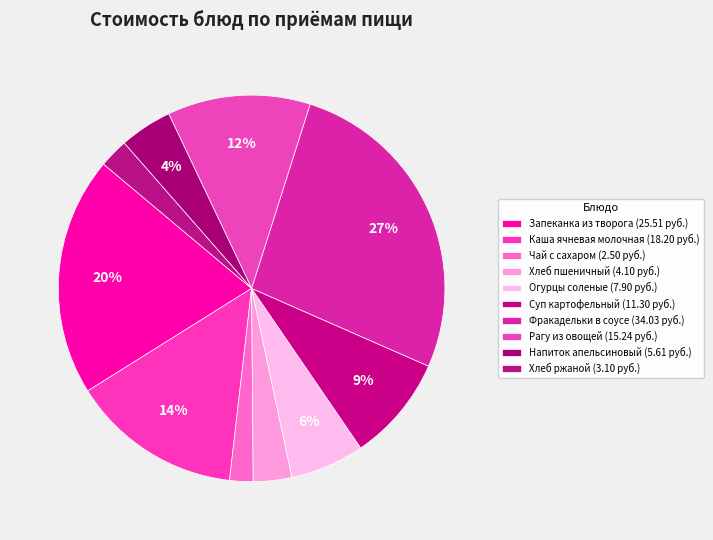

Count the number of slices in the pie.

10